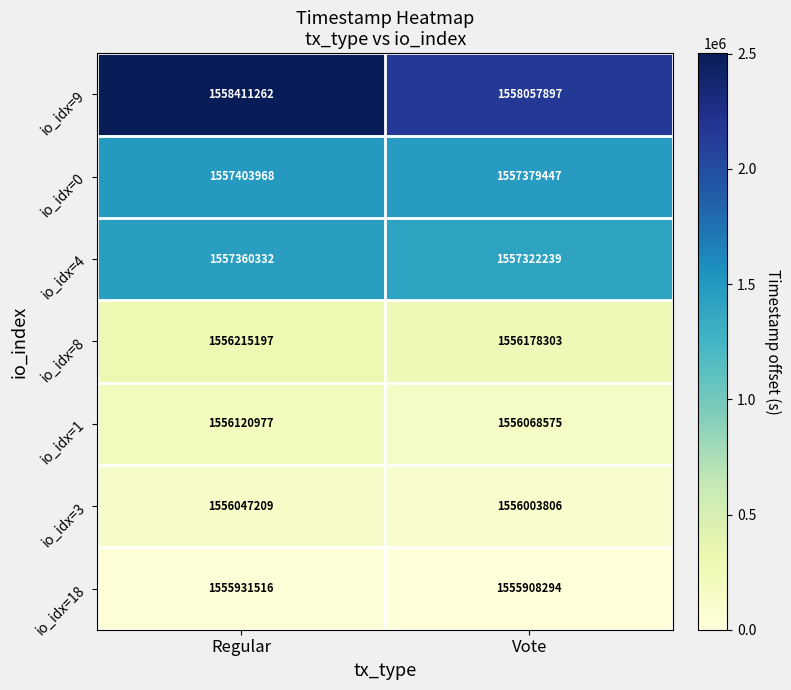

Reading right to left, extract all data points from this chart.

io_idx=9: Vote=1558057897	Regular=1558411262
io_idx=0: Vote=1557379447	Regular=1557403968
io_idx=4: Vote=1557322239	Regular=1557360332
io_idx=8: Vote=1556178303	Regular=1556215197
io_idx=1: Vote=1556068575	Regular=1556120977
io_idx=3: Vote=1556003806	Regular=1556047209
io_idx=18: Vote=1555908294	Regular=1555931516